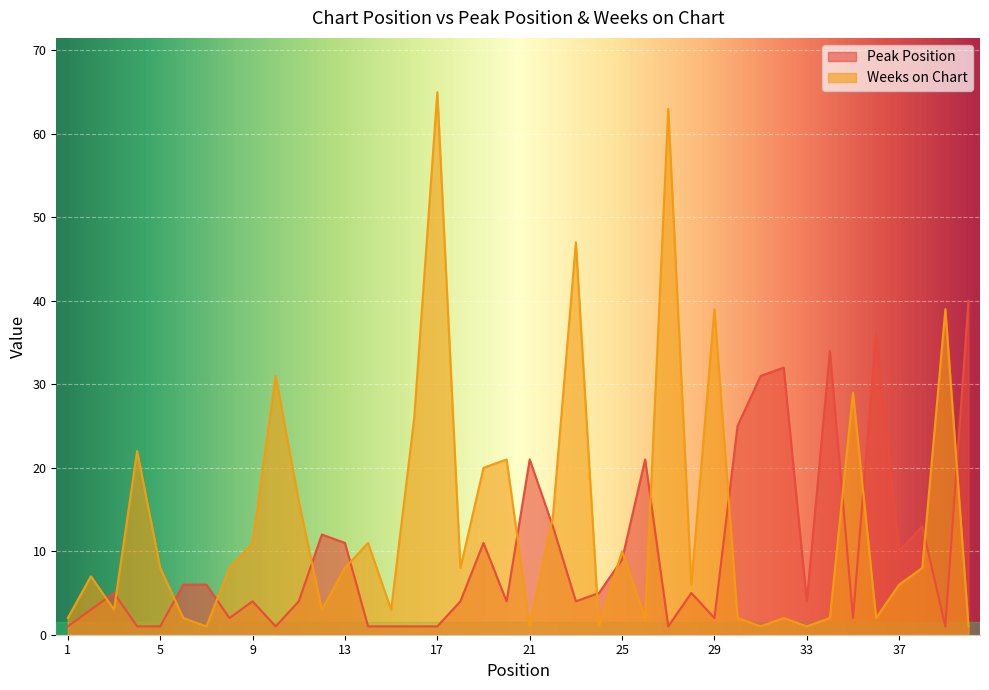

What is the approximate value of Peak Position at 30?

25